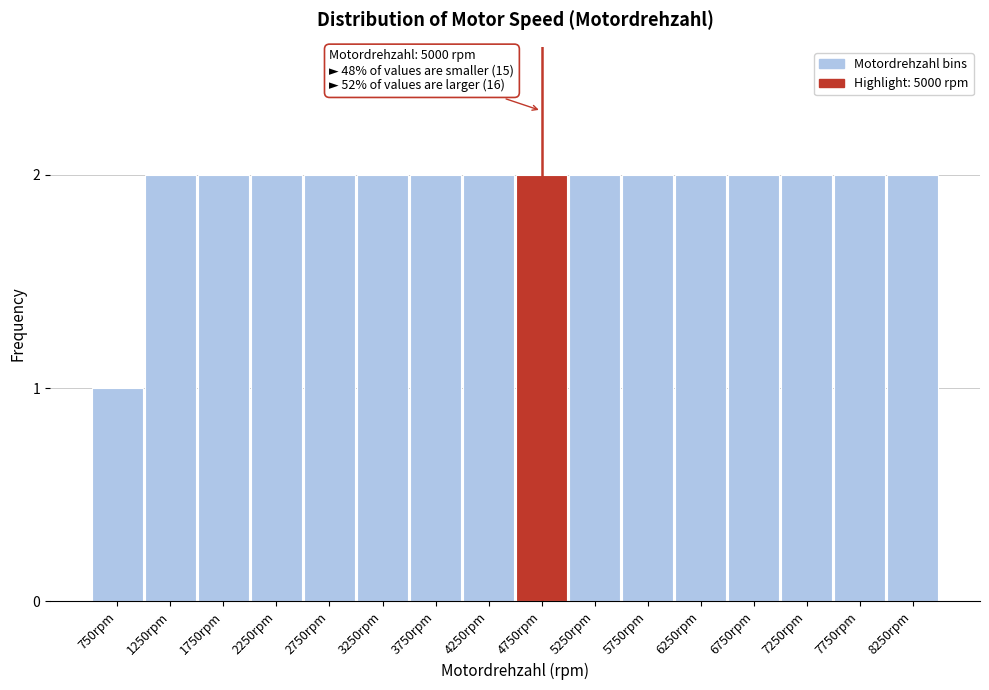

Reading left to right, transcribe all the data shown in this chart.

1	2	2	2	2	2	2	2	2	2	2	2	2	2	2	2